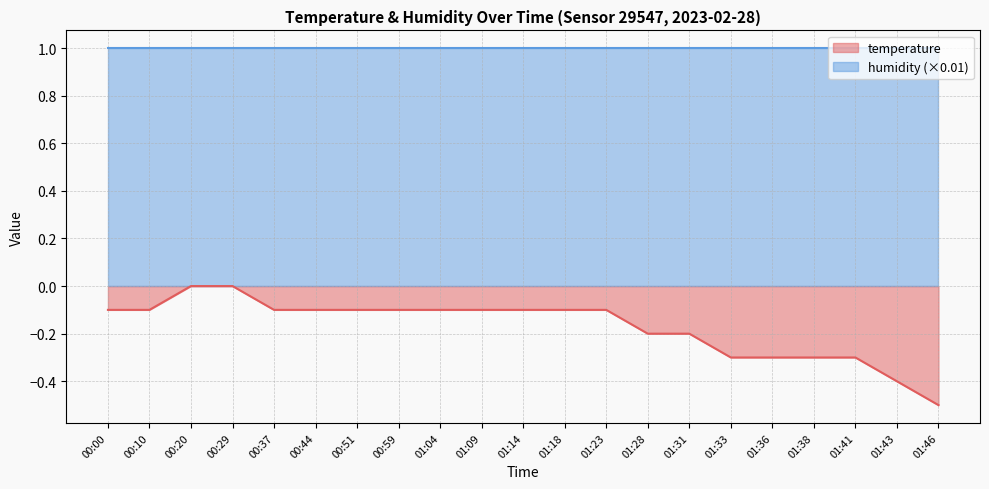

The value at 00:44 is -0.1. True or false?

False